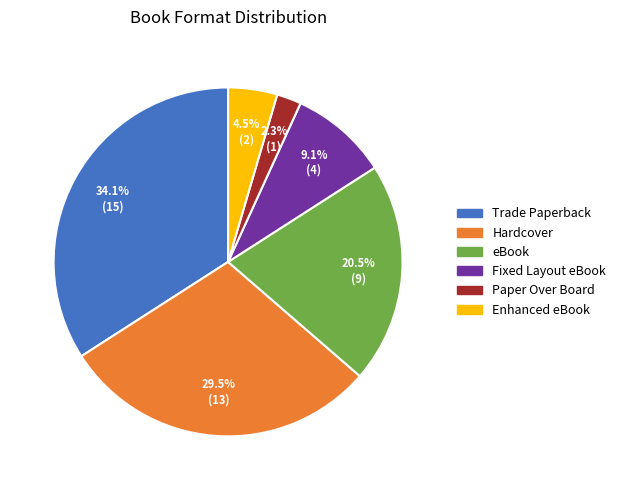

Rank the categories by value from lowest to highest.

Paper Over Board, Enhanced eBook, Fixed Layout eBook, eBook, Hardcover, Trade Paperback